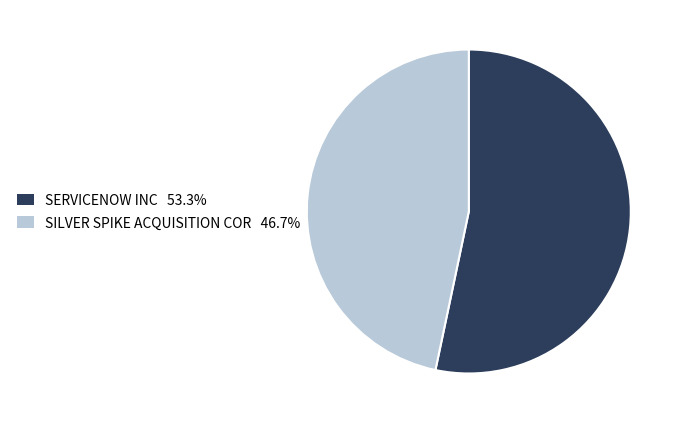

Is SILVER SPIKE ACQUISITION COR the majority of the pie?

No